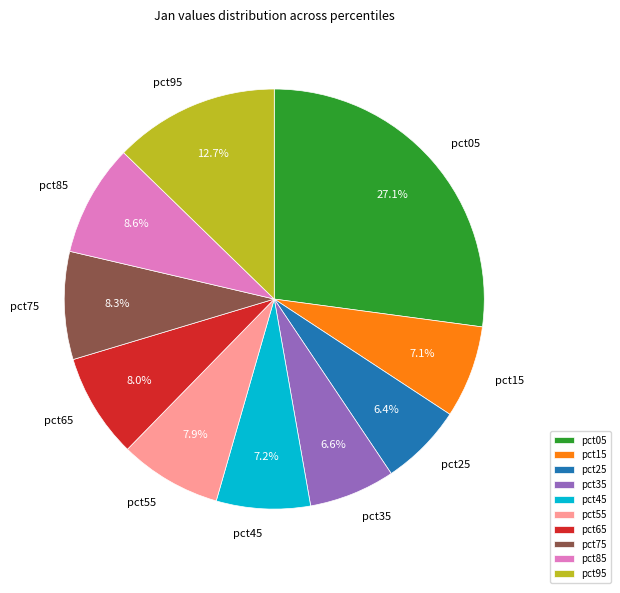

What percentage is the pct85 slice, to the nearest percent?

9%